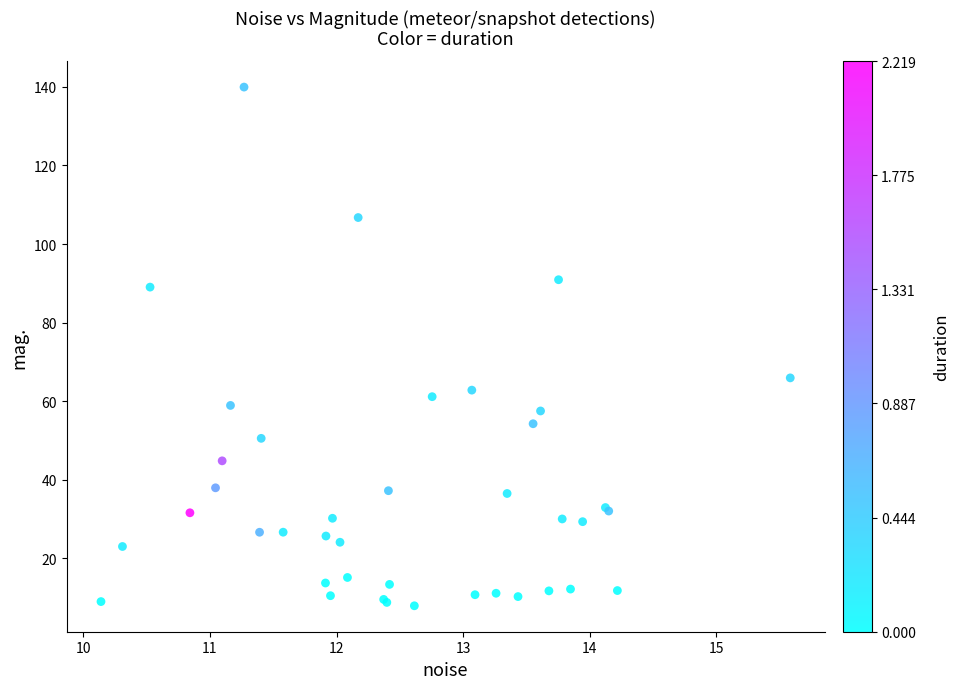

What Y value in the scatter plot is closest to 73?

66.0